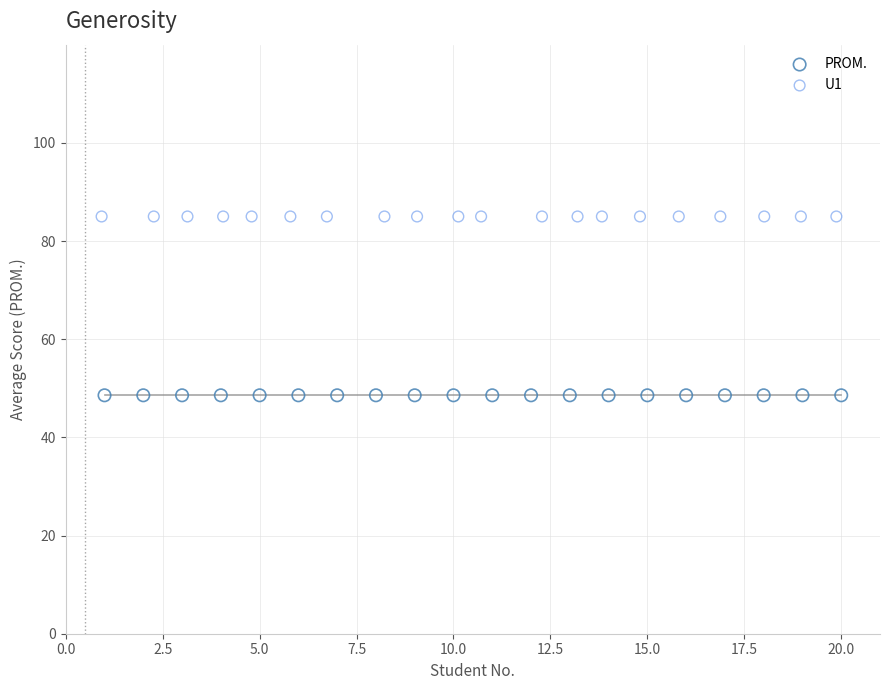

Which series contains the lowest Y value?

PROM.